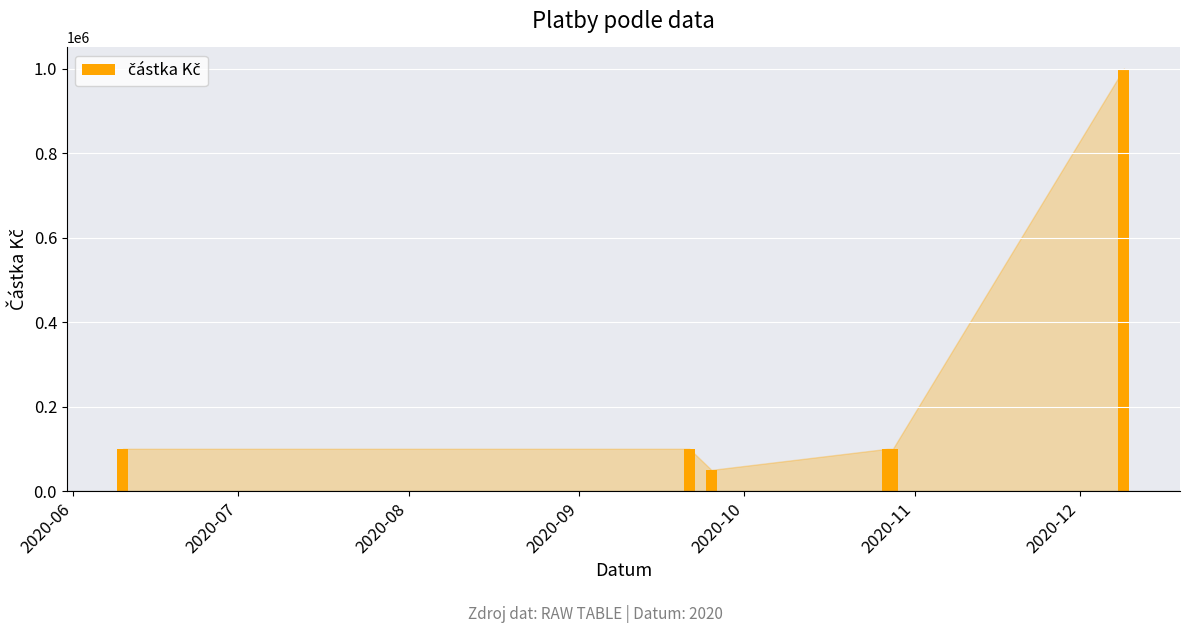

What is the maximum value shown in the chart?

1000000